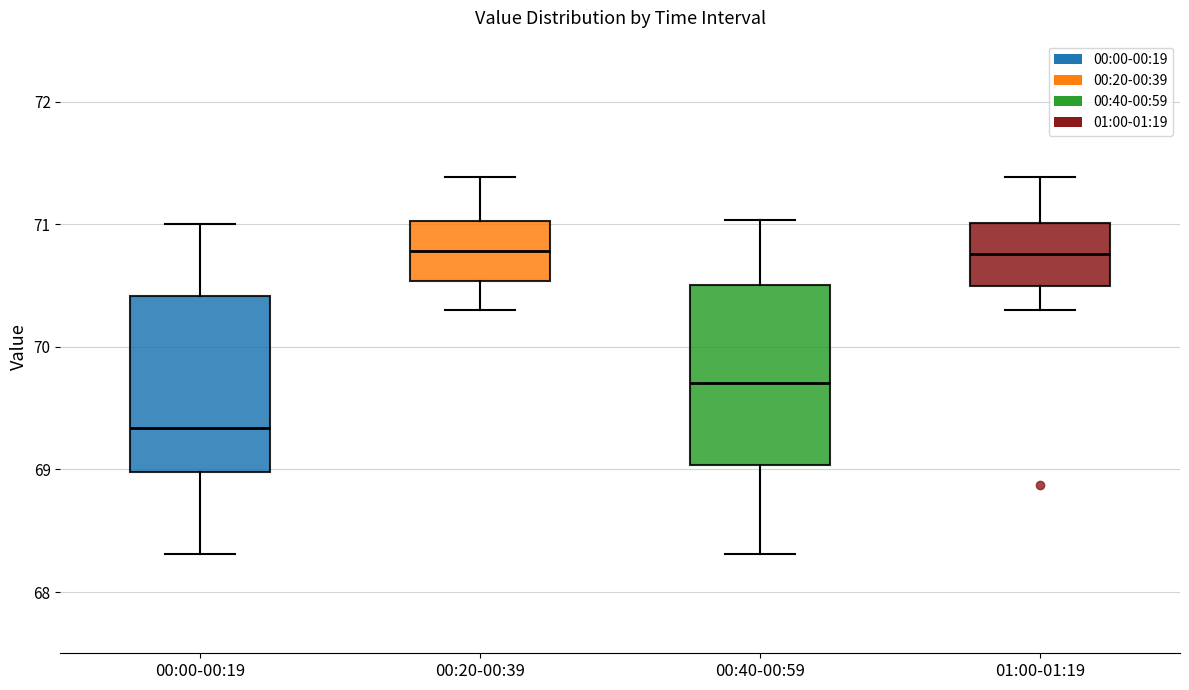

Reading left to right, read every box against the y-axis: the position of its median line, the range the box covers, and the ends of its whiskers. The values are not printed on the chart, so give them approximately, as read against the axis.

00:00-00:19: median 69.3, box 69.0 to 70.4, whiskers 68.3 to 71.0
00:20-00:39: median 70.8, box 70.5 to 71.0, whiskers 70.3 to 71.4
00:40-00:59: median 69.7, box 69.0 to 70.5, whiskers 68.3 to 71.0
01:00-01:19: median 70.8, box 70.5 to 71.0, whiskers 70.3 to 71.4